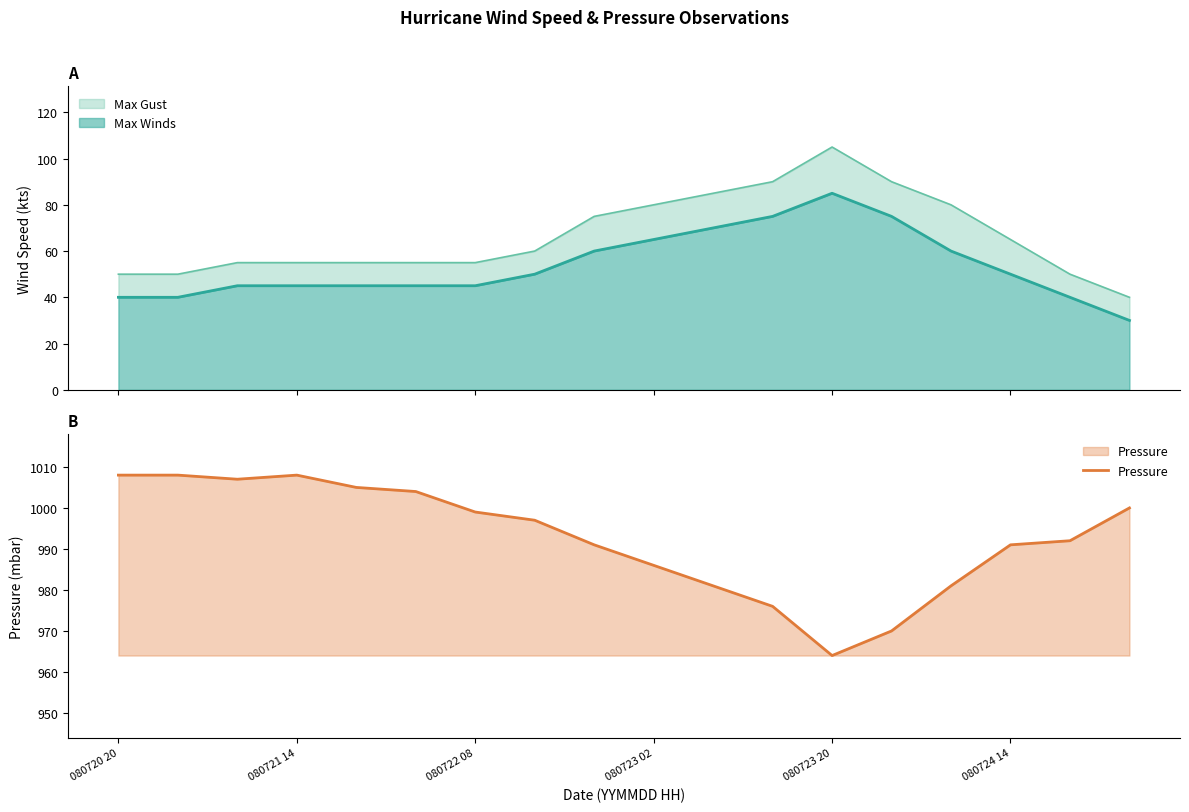

Read the value at 7, to the nearest 10.

1000